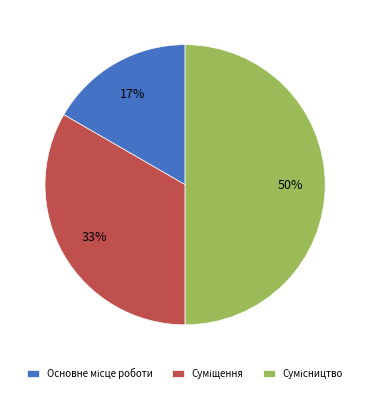

To the nearest percent, what is the average slice percentage?

33%